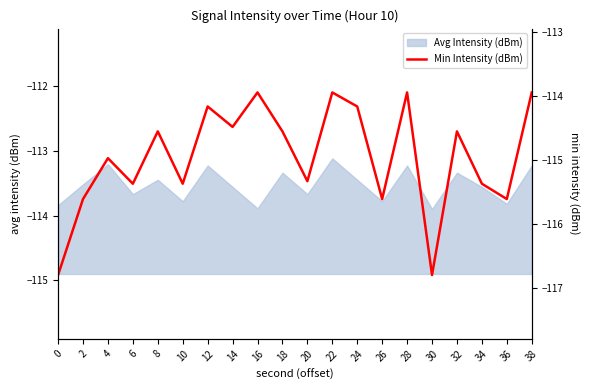

What is the change in value from 14 to 38?

+0.5